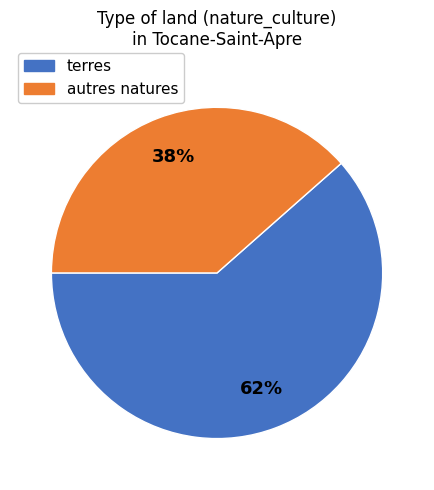

Is there any slice that represents more than half of the pie?

Yes